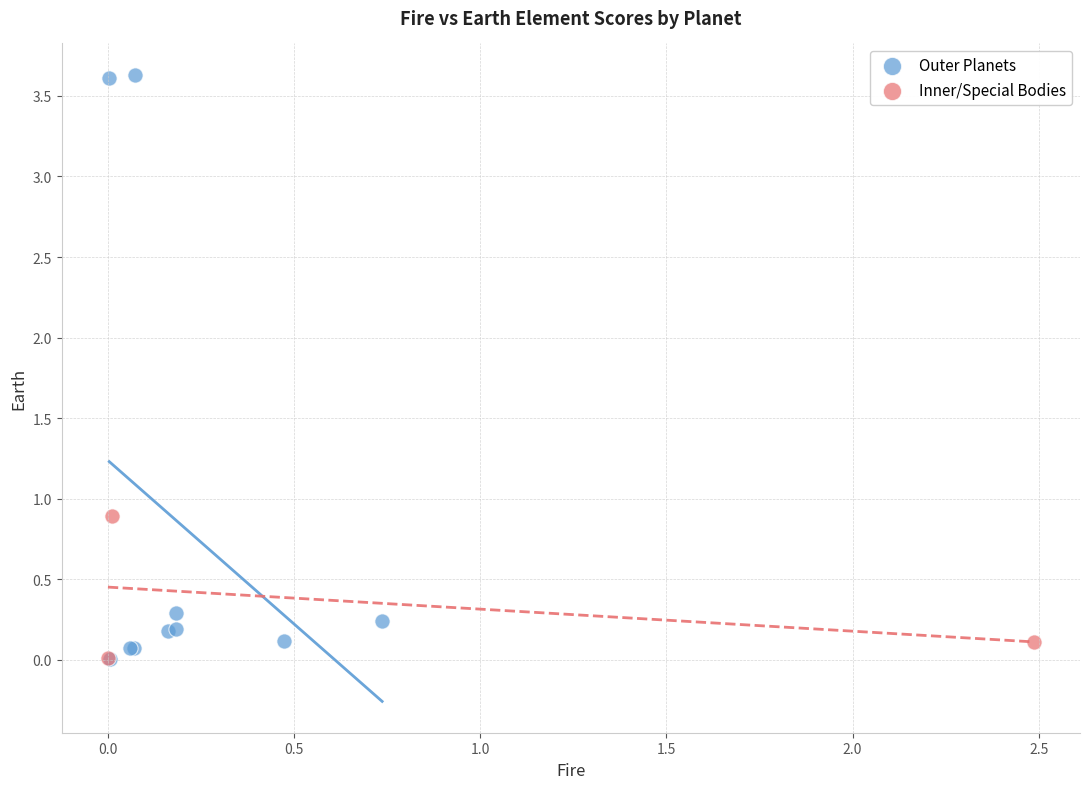

Which series reaches the maximum Y coordinate?

Outer Planets